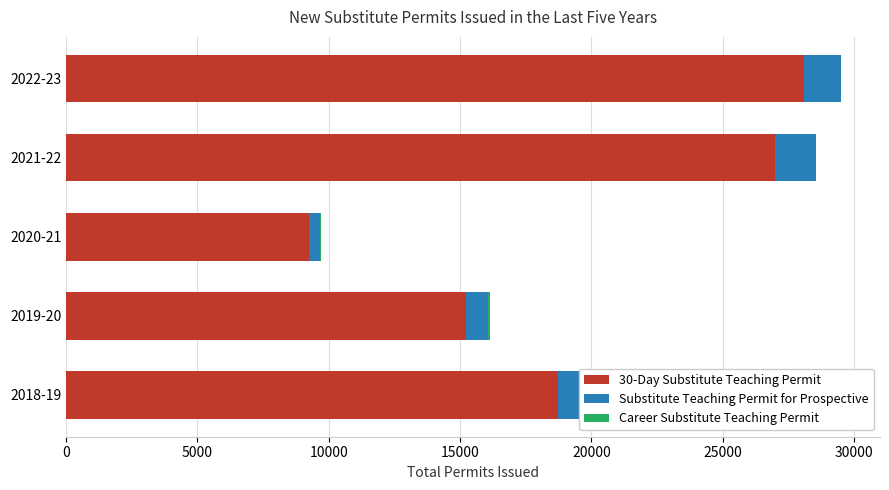

What is the greatest value displayed?

28084